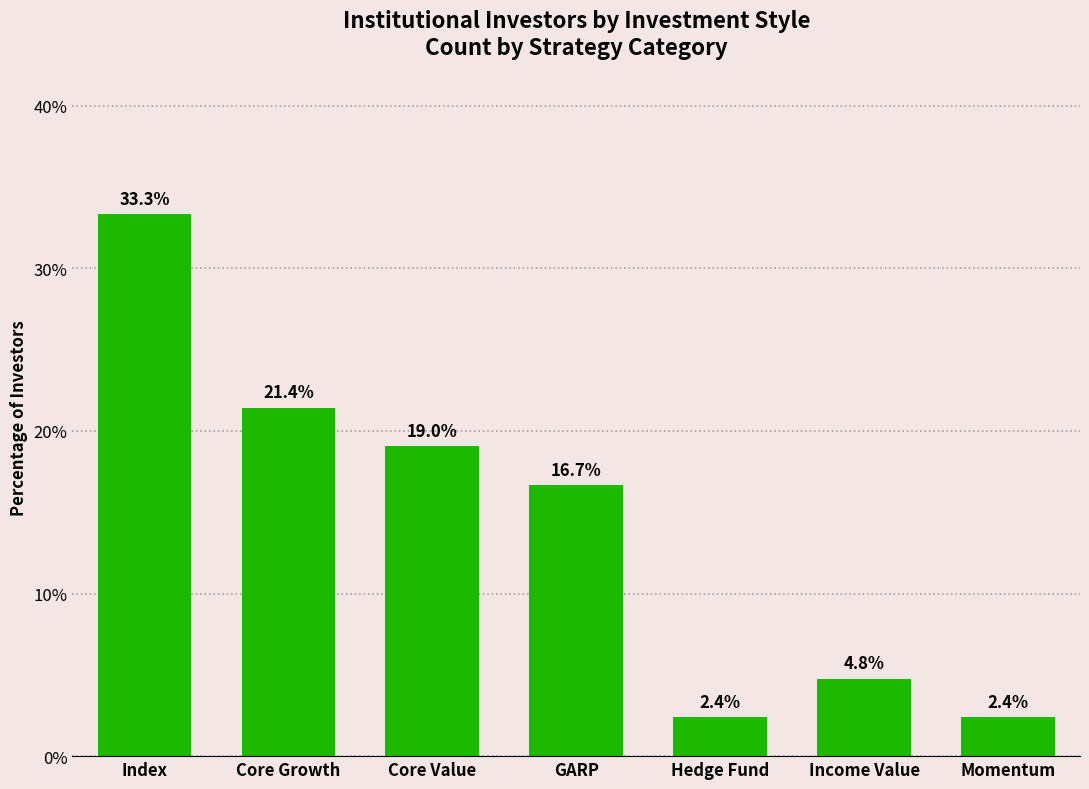

At which label does the data first exceed 16?

Index